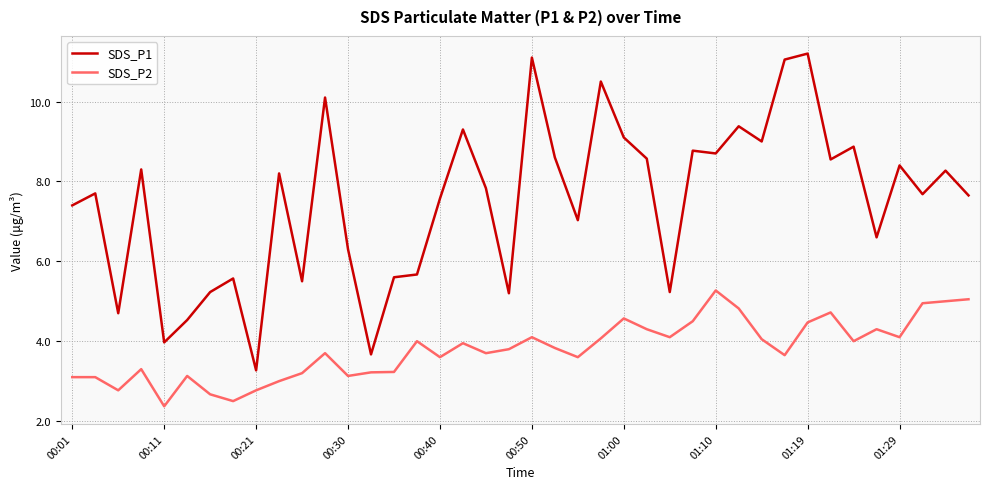

What is the maximum value for SDS_P1?

11.2